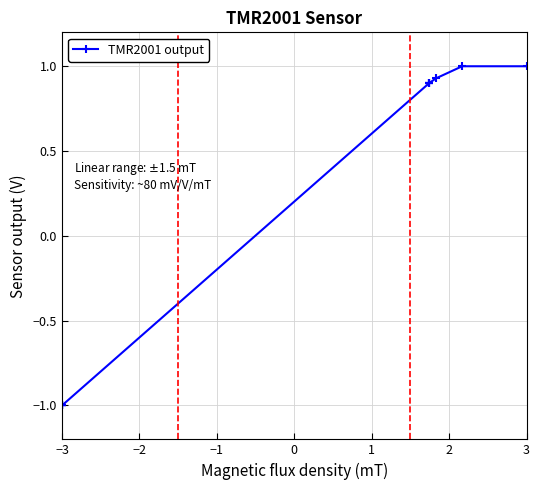

The chart shows a value of 1.4 at 10. True or false?

False